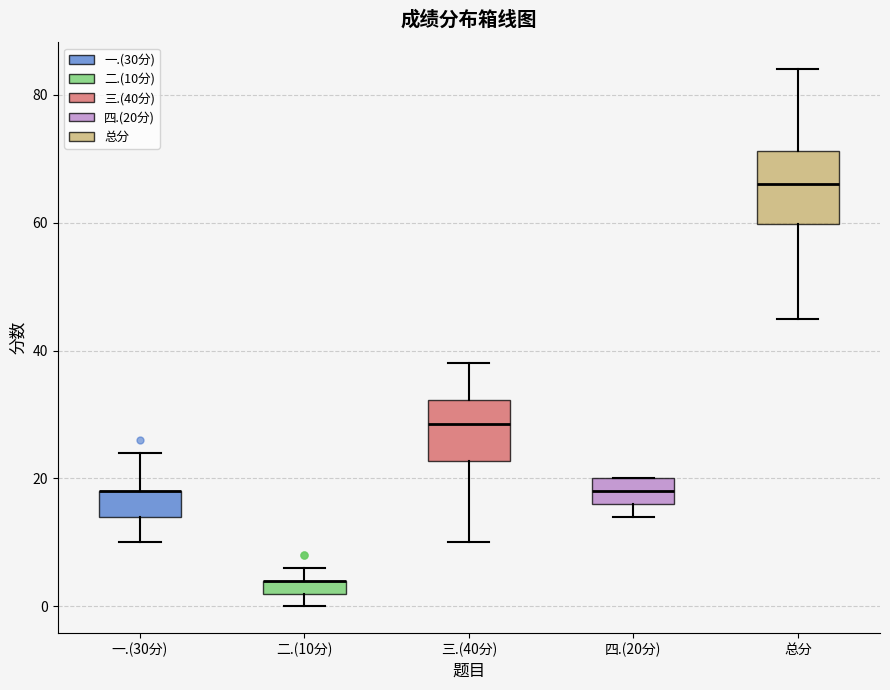

Where is the upper edge of the box for 二.(10分) on the y-axis? The values are not printed on the chart, so give them approximately, as read against the axis.

4